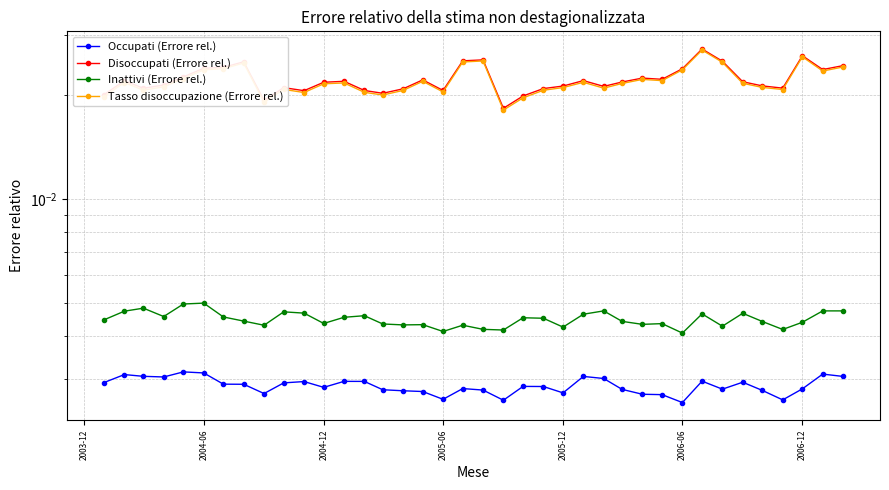

True or false: Inattivi (Errore rel.) has more than 0 points higher than both neighbors.

True